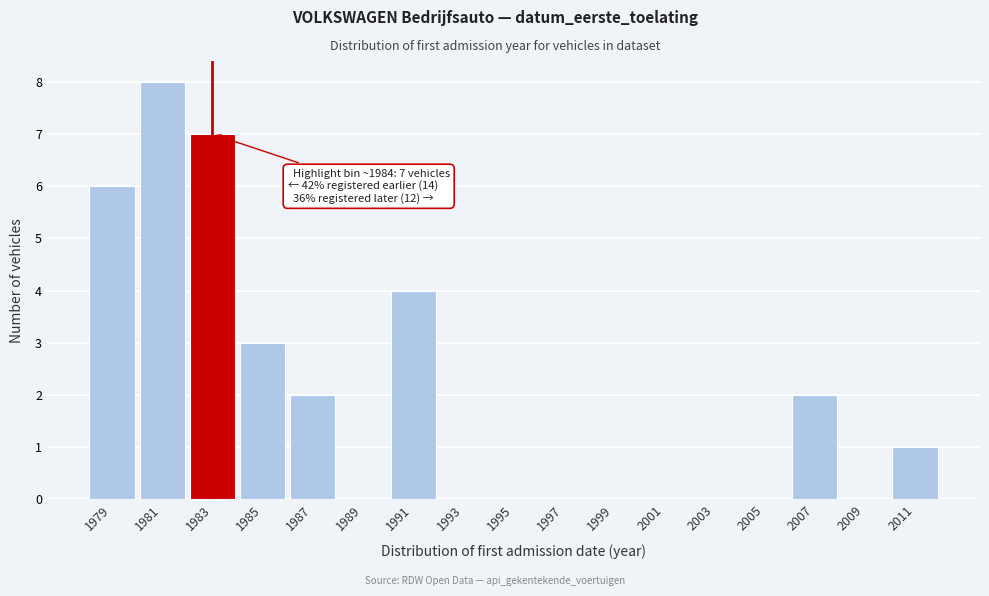

Reading left to right, what are all the values shown in this chart?

1979=6	1981=8	1983=7	1985=3	1987=2	1989=0	1991=4	1993=0	1995=0	1997=0	1999=0	2001=0	2003=0	2005=0	2007=2	2009=0	2011=1